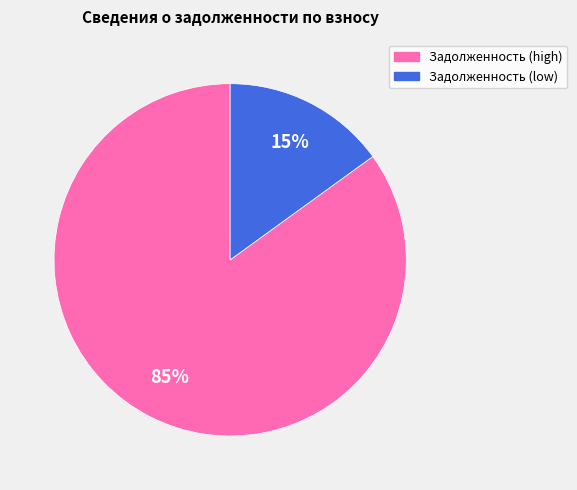

Is there a majority slice in this chart?

Yes